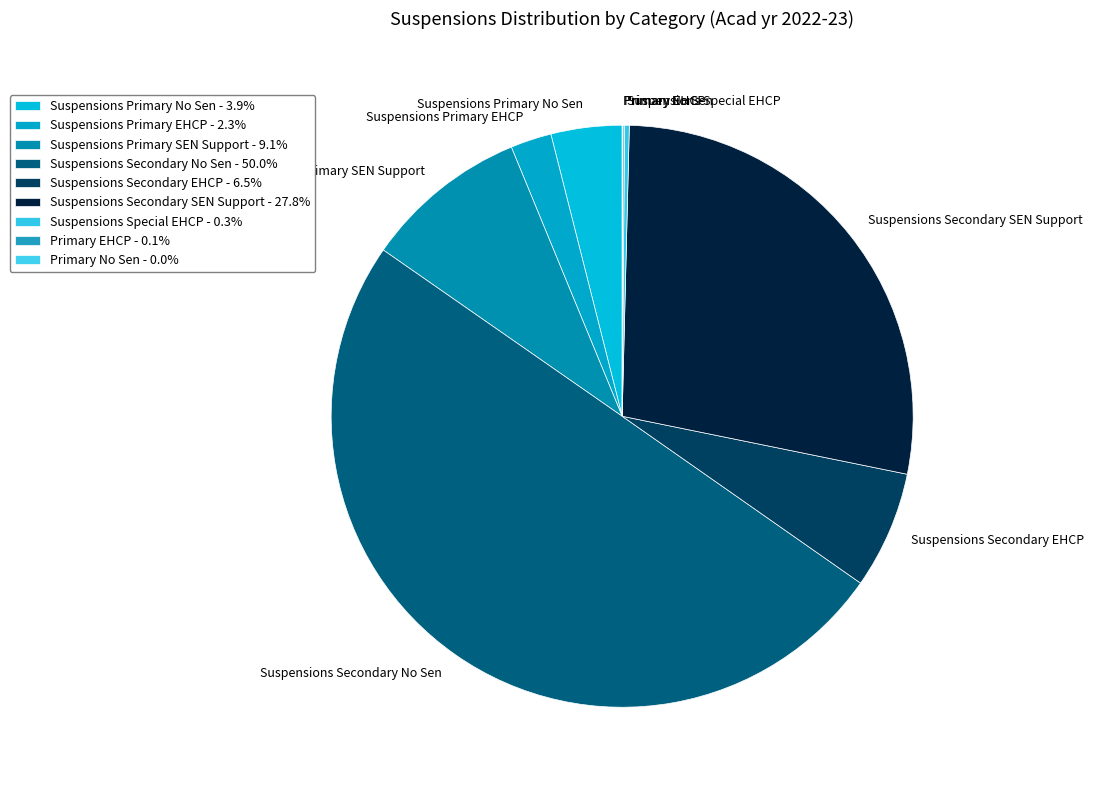

Which category has the biggest portion of the pie?

Suspensions Secondary No Sen